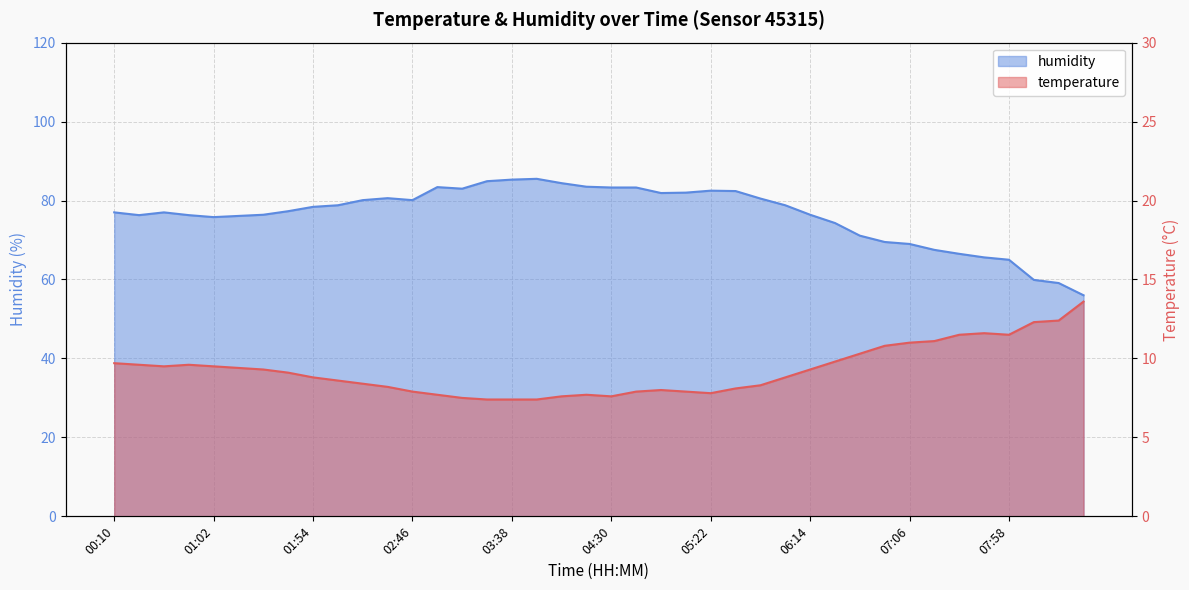

At which category does humidity reach its first local peak?

00:36